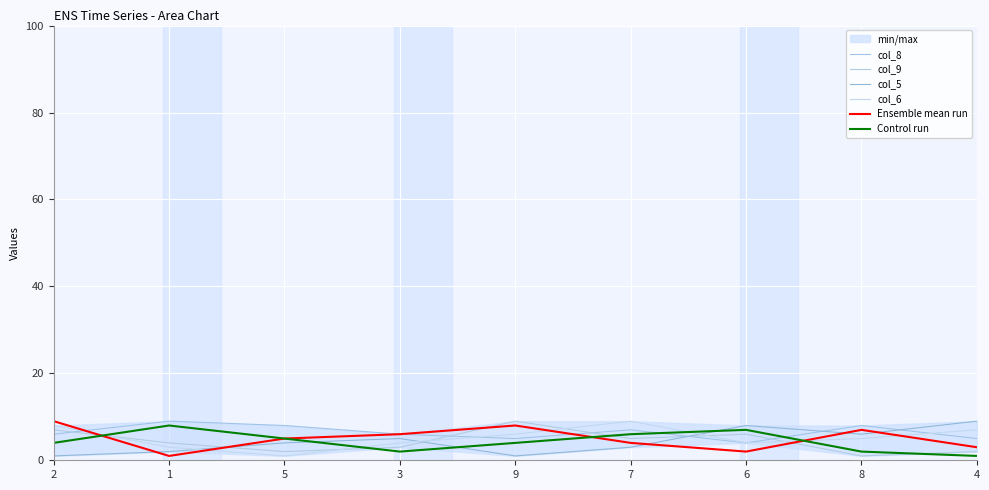

True or false: Control run and Ensemble mean run intersect in this chart.

True